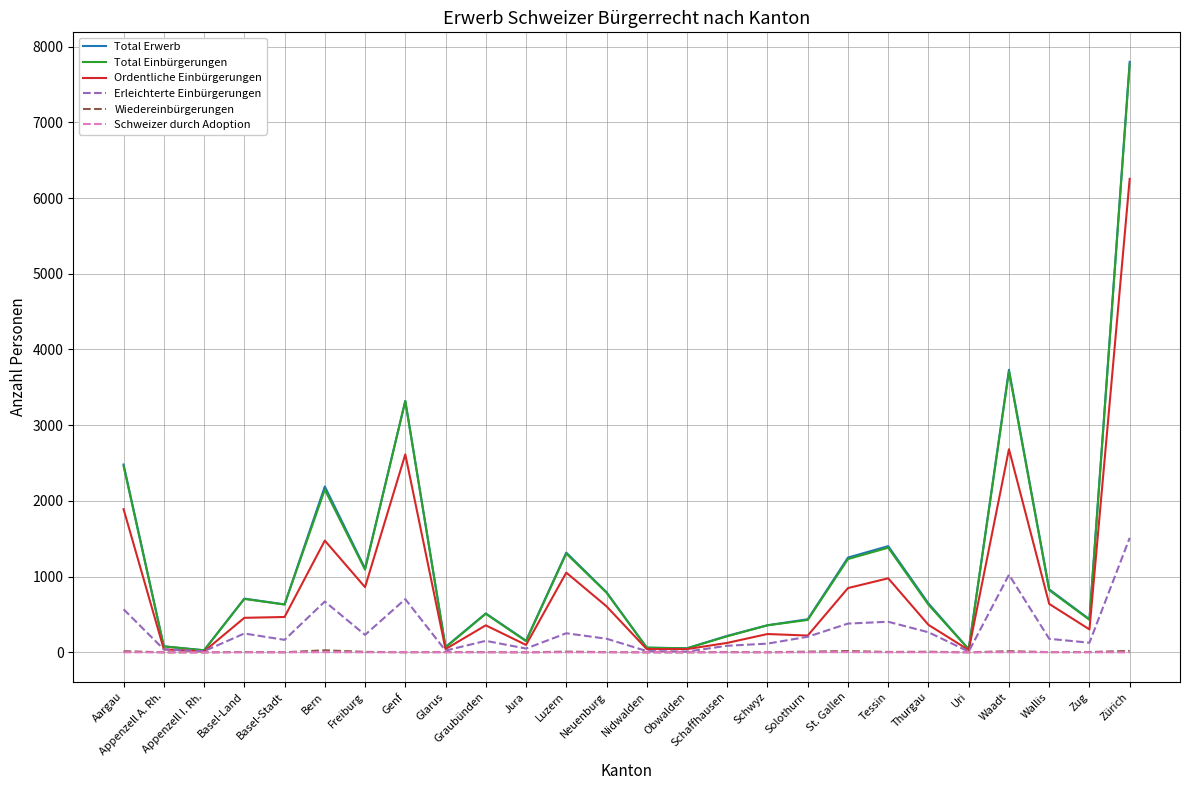

How many lines are shown in the chart?

6